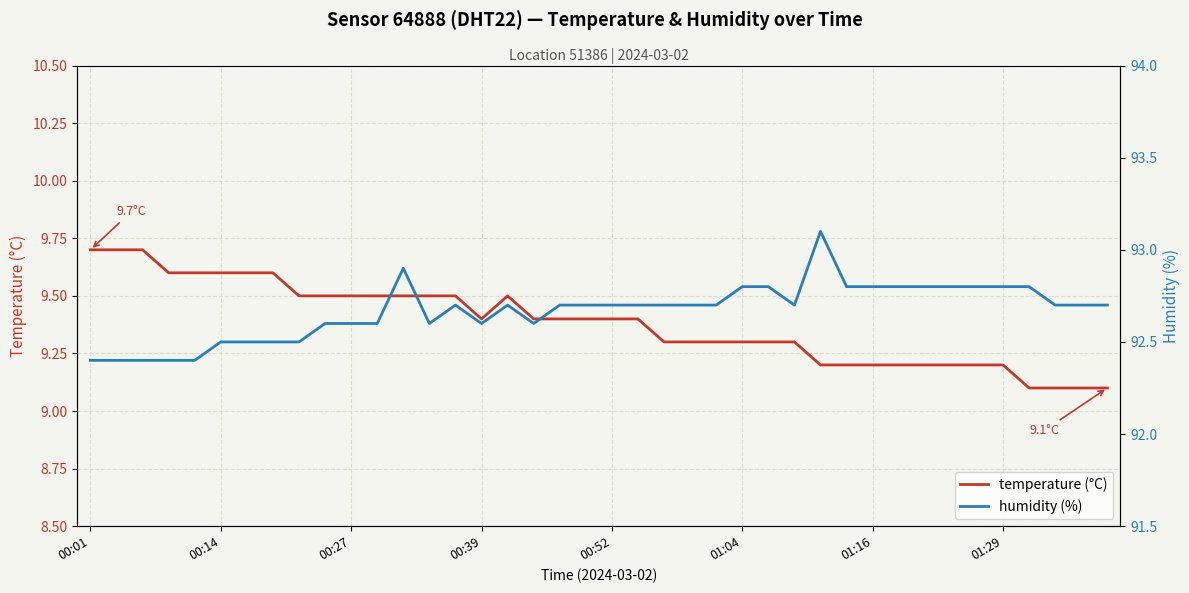

Which series has the largest total across all categories?

humidity (%)